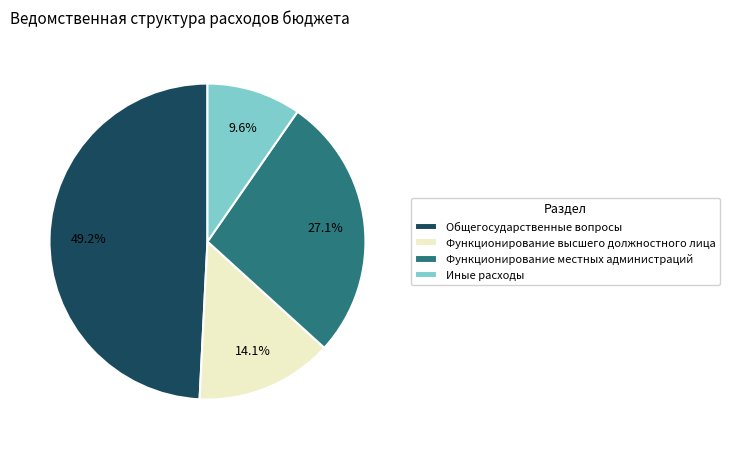

Which slice is the smallest?

Иные расходы